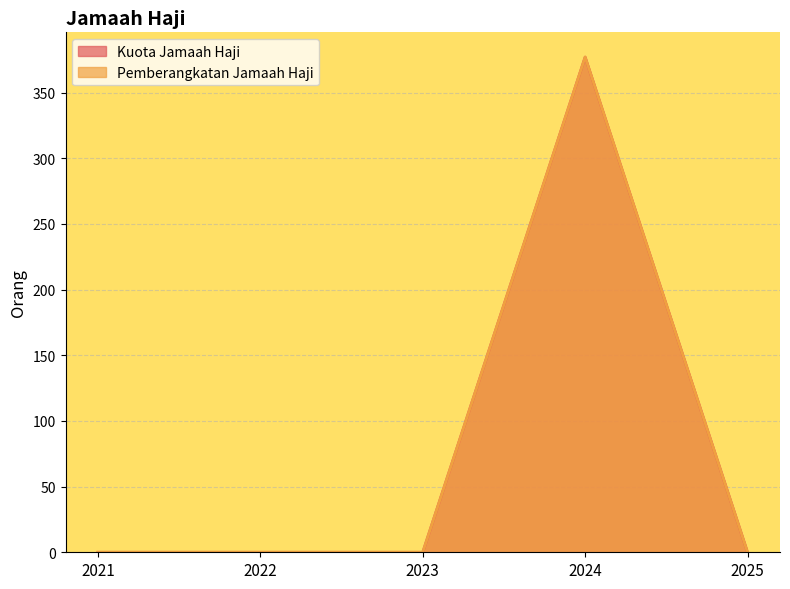

True or false: Kuota Jamaah Haji has more than 0 interior local peaks.

True